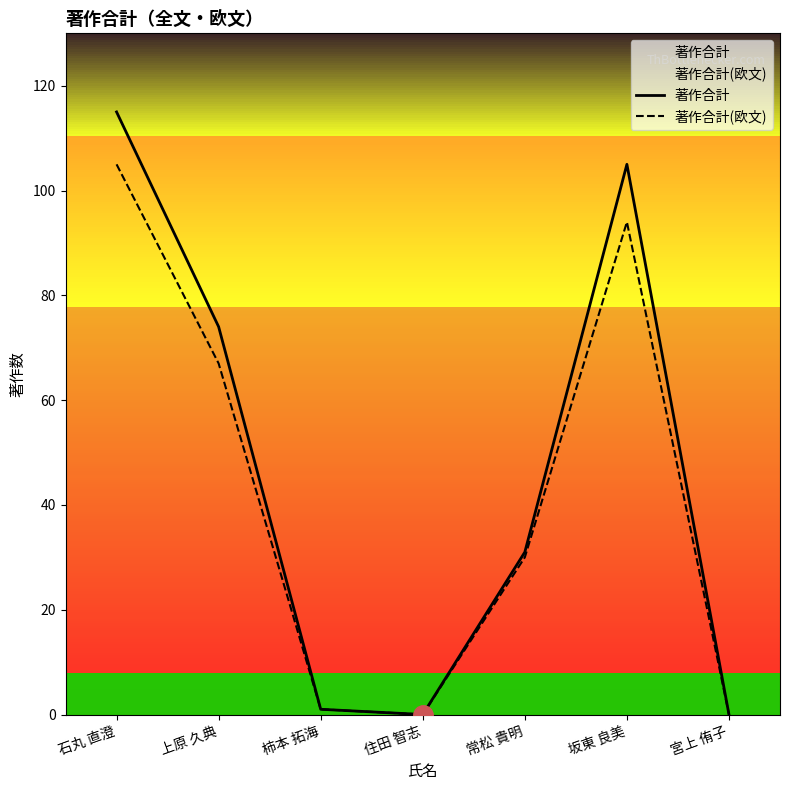

How many data points in 著作合計 are less than 31?

3